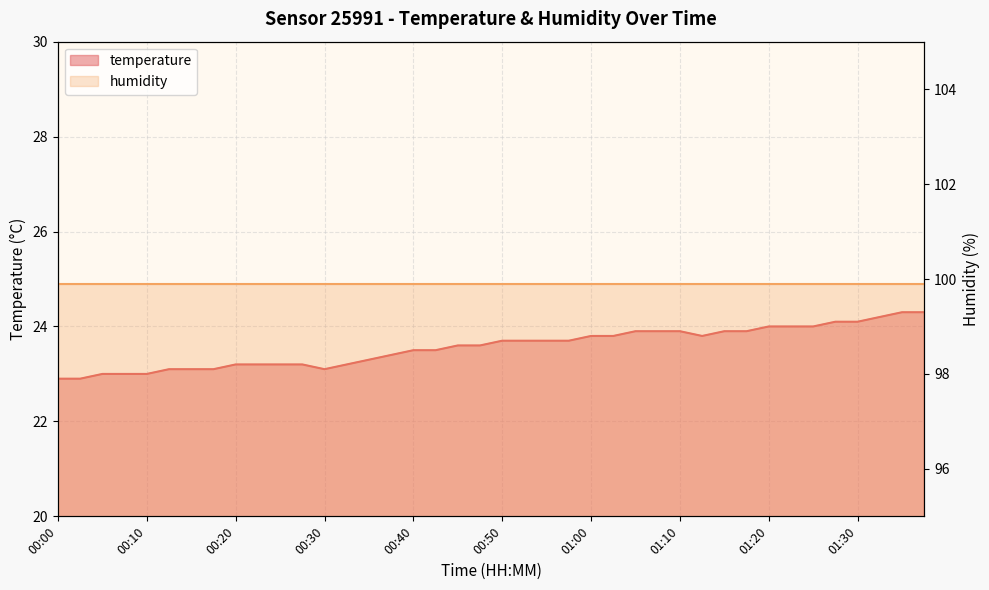

List the labels in order of value, largest first.

01:35, 01:37, 01:32, 01:27, 01:30, 01:20, 01:22, 01:25, 01:05, 01:07, 01:10, 01:15, 01:17, 01:00, 01:02, 01:12, 00:50, 00:52, 00:55, 00:57, 00:45, 00:47, 00:40, 00:42, 00:37, 00:35, 00:20, 00:22, 00:25, 00:27, 00:32, 00:12, 00:15, 00:17, 00:30, 00:05, 00:07, 00:10, 00:00, 00:02